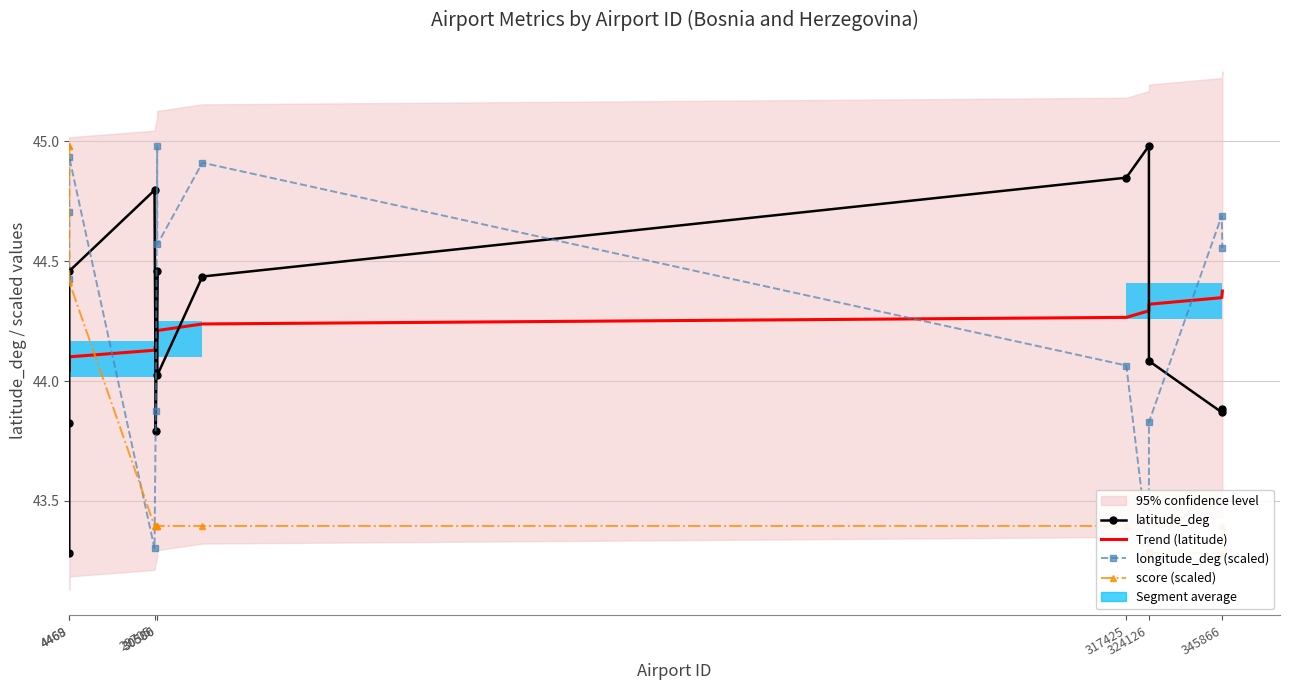

Is the value of score (scaled) at 345866 greater than the value of latitude_deg at 324126?

No